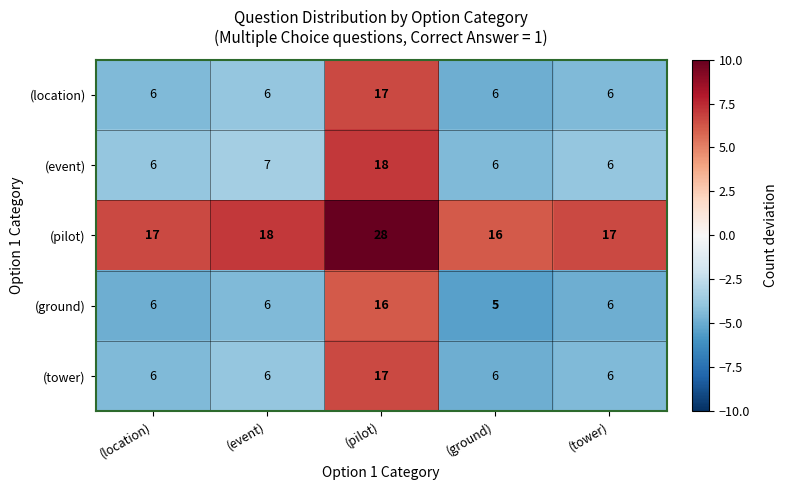

The value of (ground) at (tower) is 6. True or false?

True